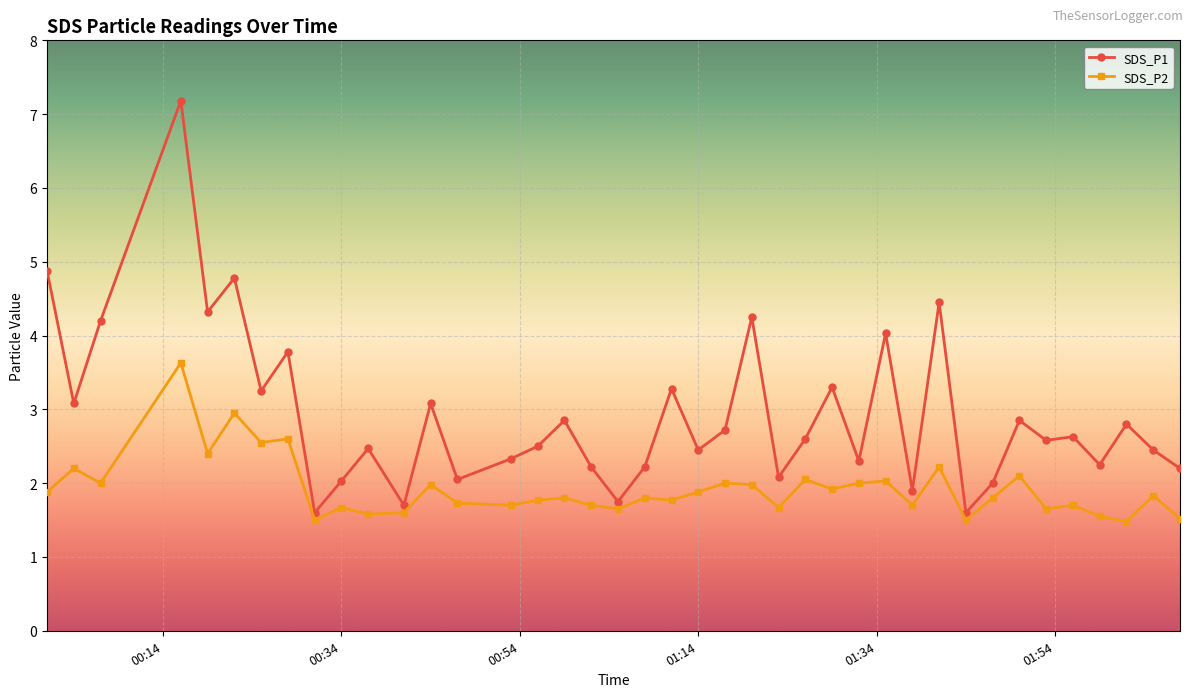

What is the minimum value for SDS_P1?

1.6